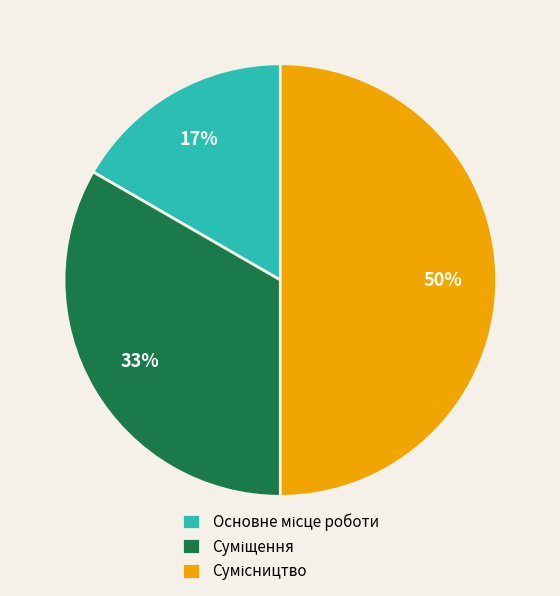

To the nearest percent, what is the difference between the largest and smallest slice percentages?

33%